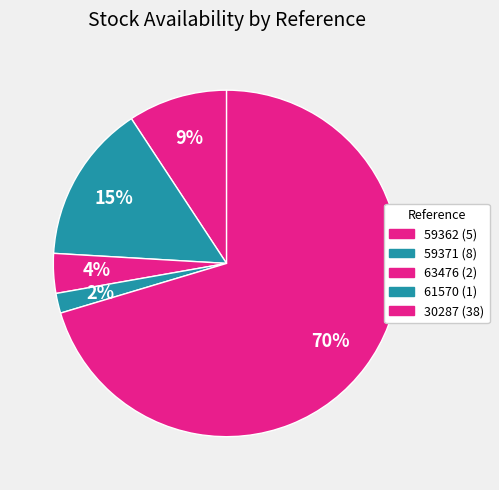

Is there any slice that represents more than half of the pie?

Yes